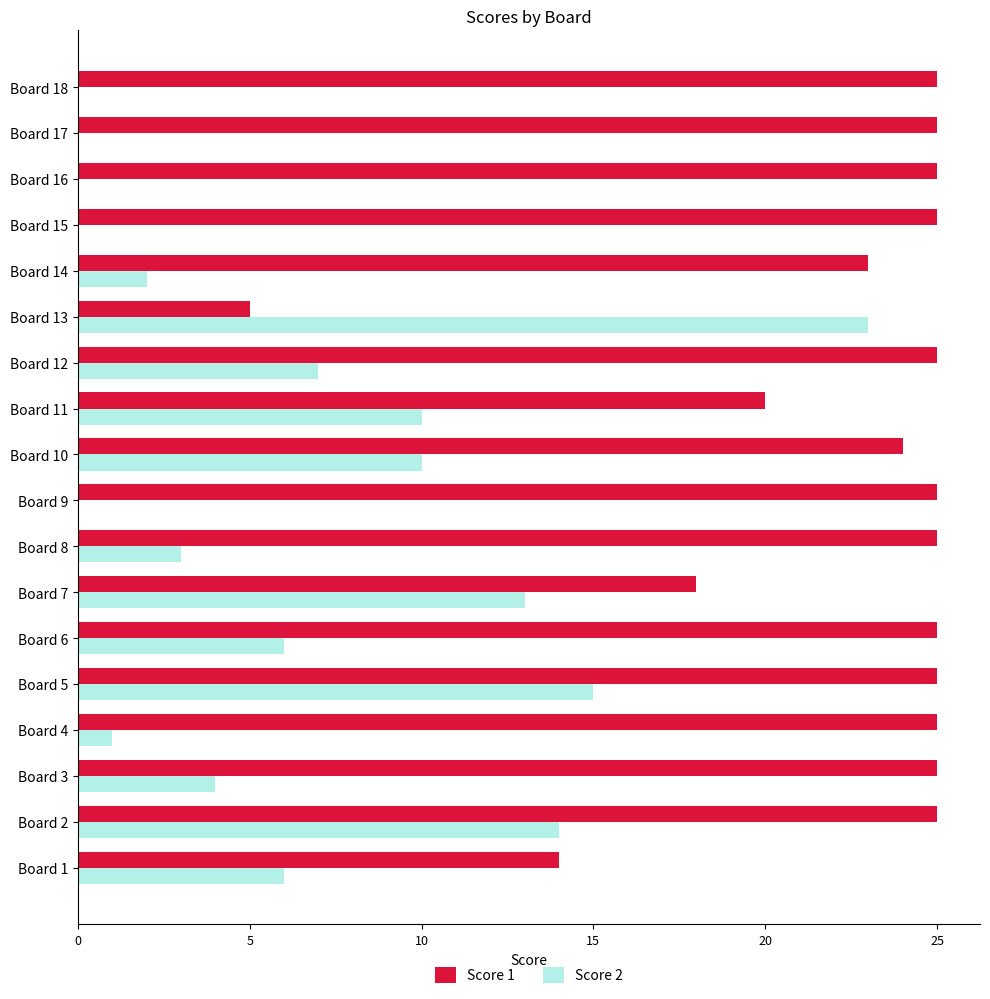

Is it true that Score 2 equals 9 at Board 5?

False